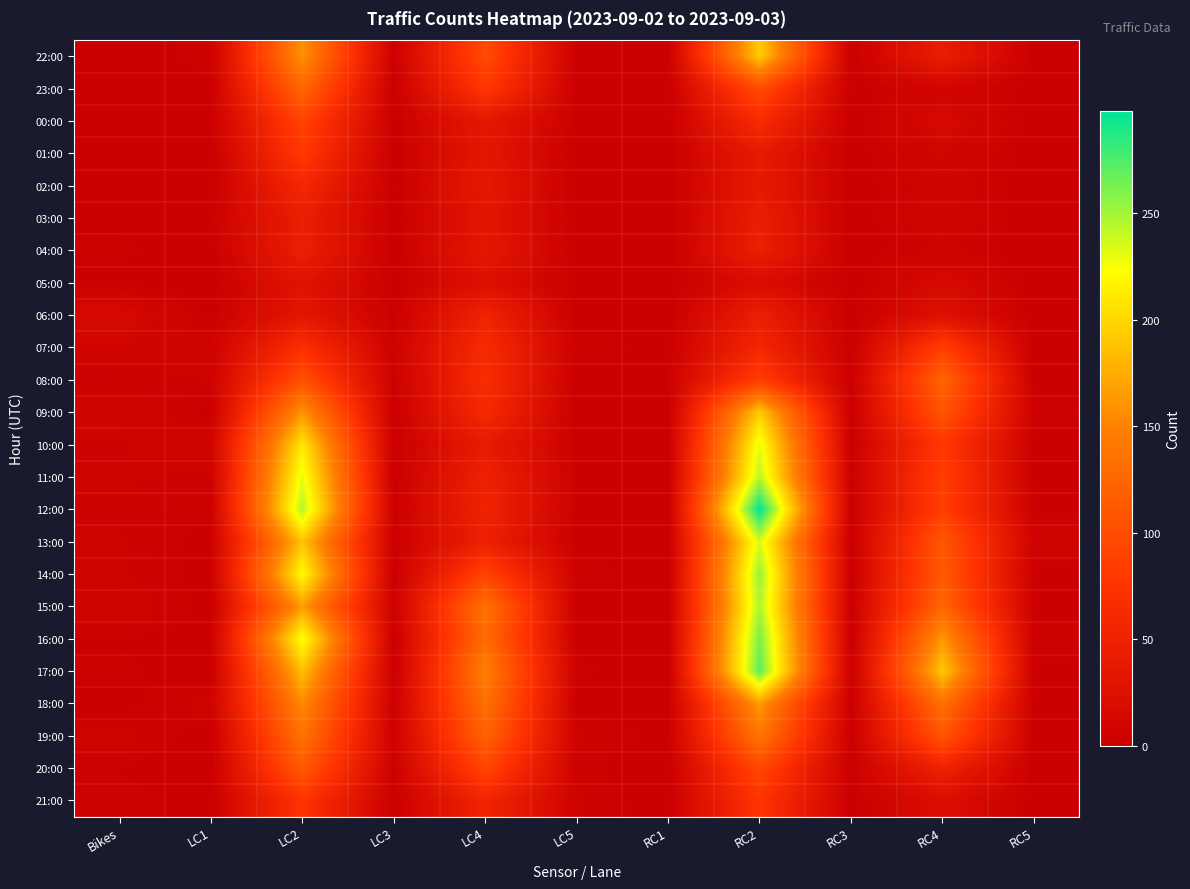

List the series in order of their peak value, lowest first.

05:00, 03:00, 04:00, 06:00, 02:00, 21:00, 01:00, 07:00, 00:00, 20:00, 08:00, 23:00, 19:00, 18:00, 22:00, 09:00, 10:00, 13:00, 11:00, 15:00, 14:00, 16:00, 17:00, 12:00